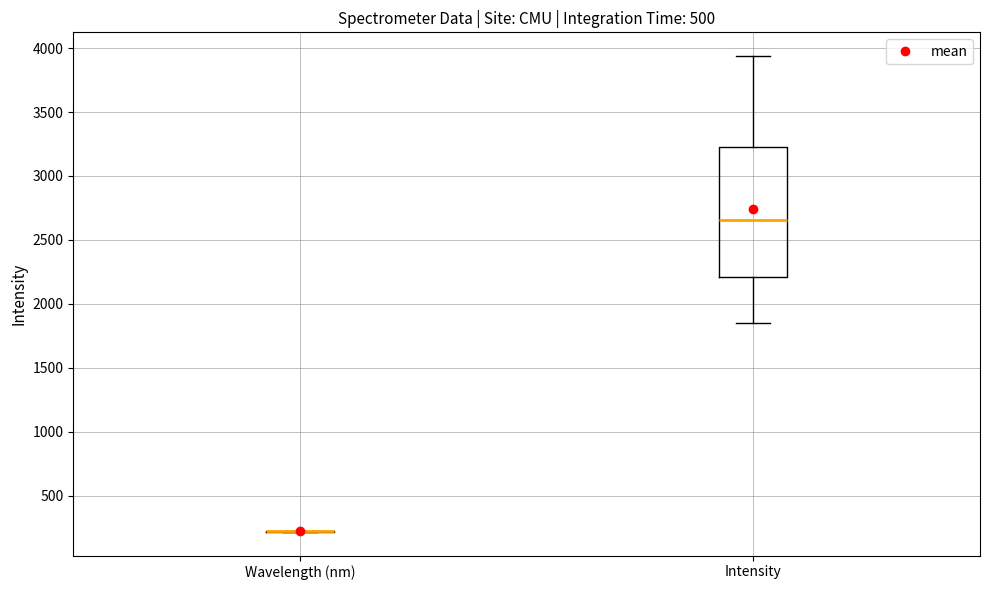

Which box is the tallest, from its lower edge to its upper edge?

Intensity